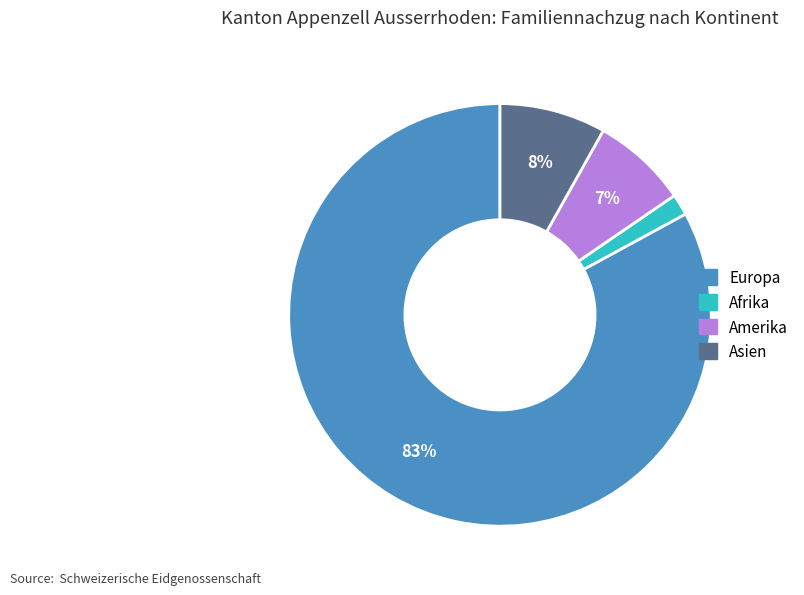

Is there any slice that represents more than half of the pie?

Yes